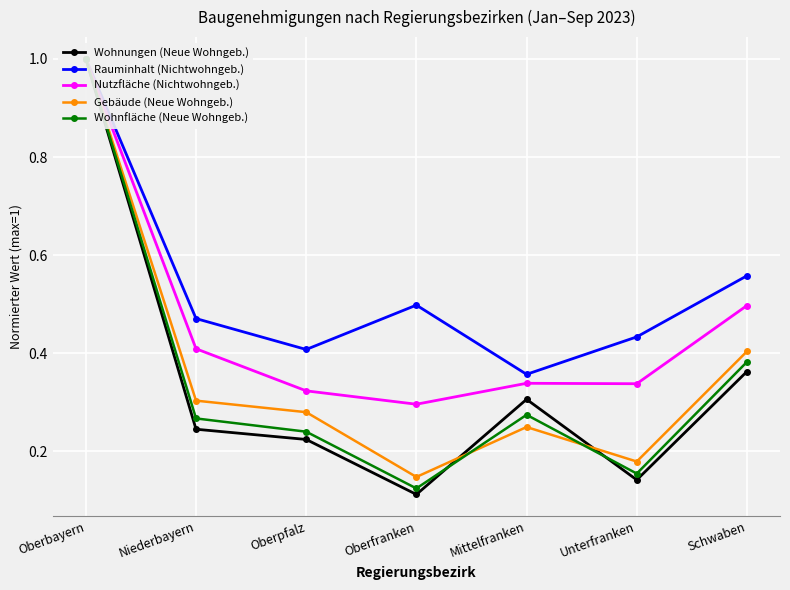

How many lines are shown in the chart?

5